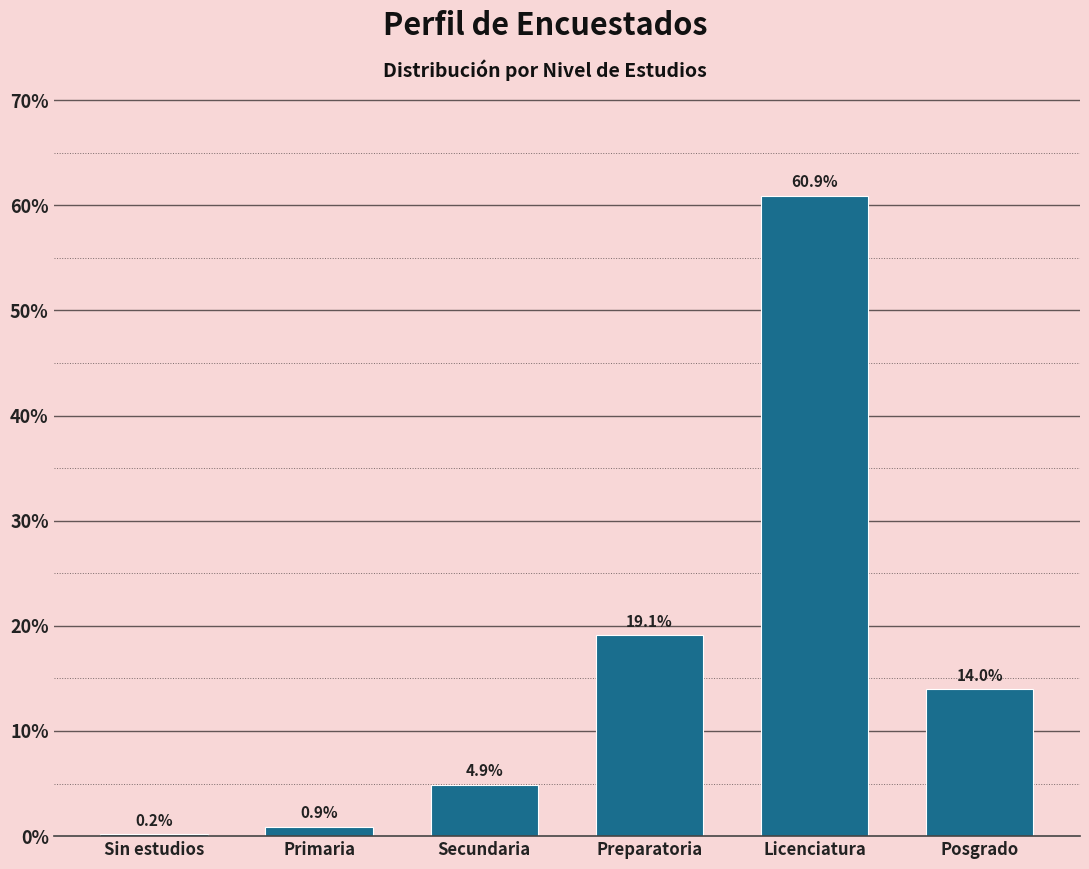

Reading left to right, list all the values displayed in this chart.

Sin estudios=0.2	Primaria=0.9	Secundaria=4.9	Preparatoria=19.1	Licenciatura=60.9	Posgrado=14.0